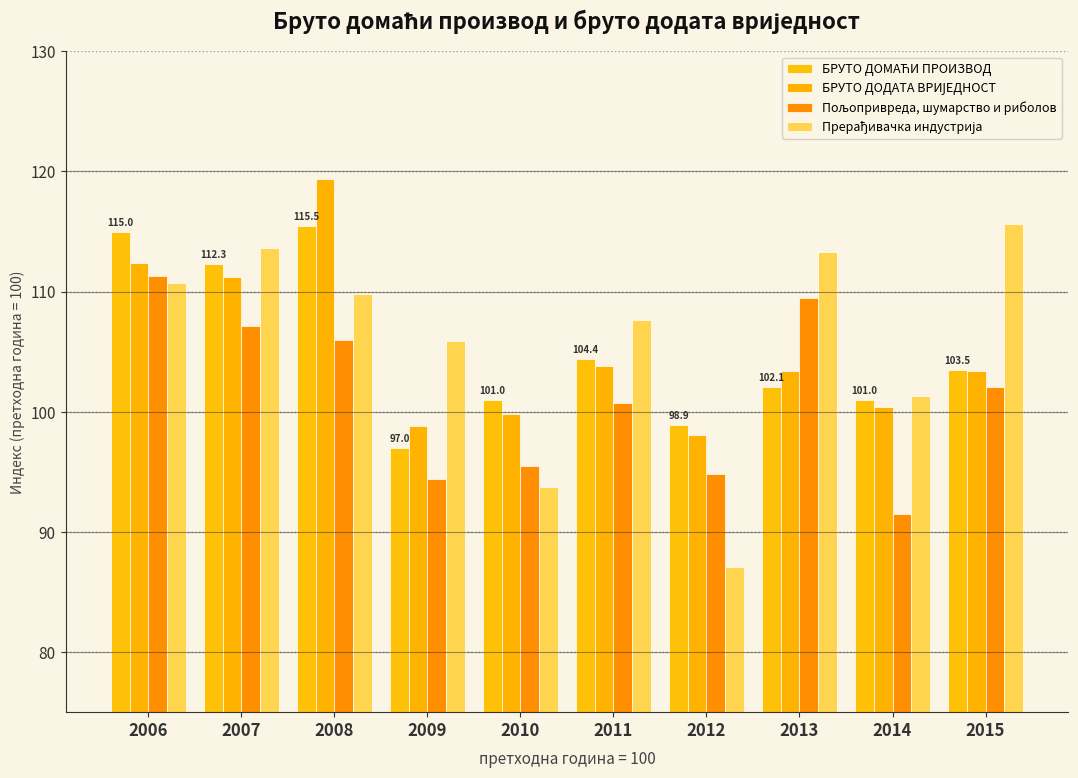

What is the difference between the maximum and minimum values in the Пољопривреда, шумарство и риболов series?

19.8